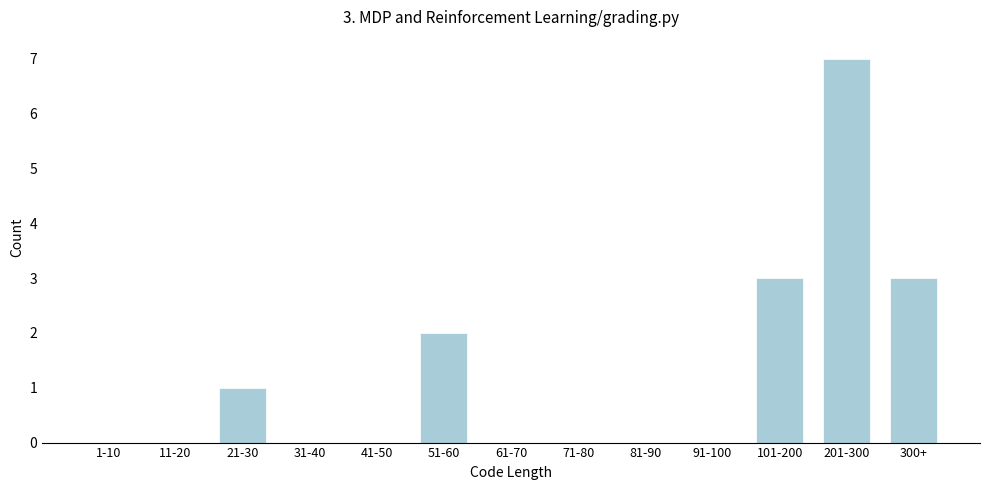

Reading right to left, transcribe all the data shown in this chart.

300+=3	201-300=7	101-200=3	91-100=0	81-90=0	71-80=0	61-70=0	51-60=2	41-50=0	31-40=0	21-30=1	11-20=0	1-10=0